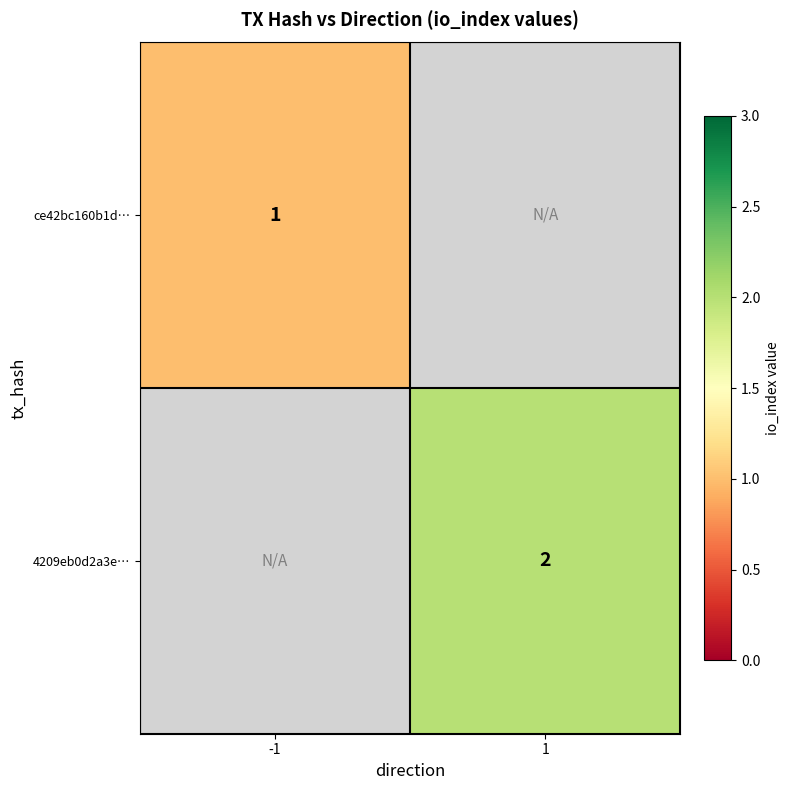

What is the difference between the highest and lowest values at -1?

1